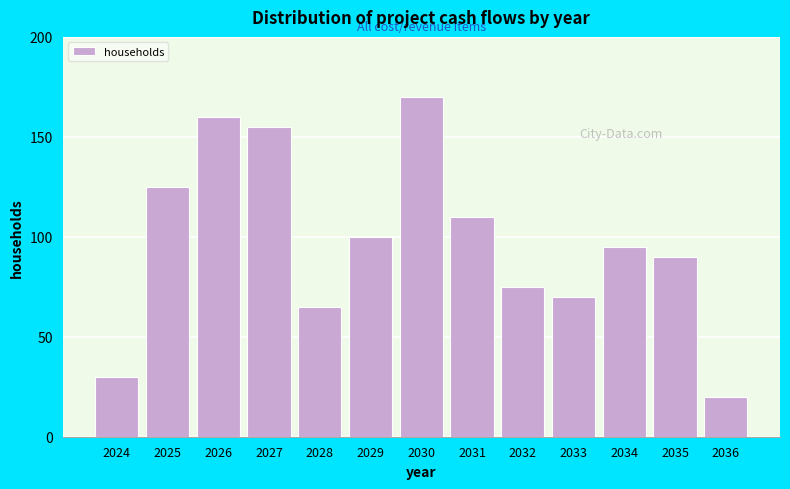

Reading left to right, transcribe all the data shown in this chart.

30	125	160	155	65	100	170	110	75	70	95	90	20